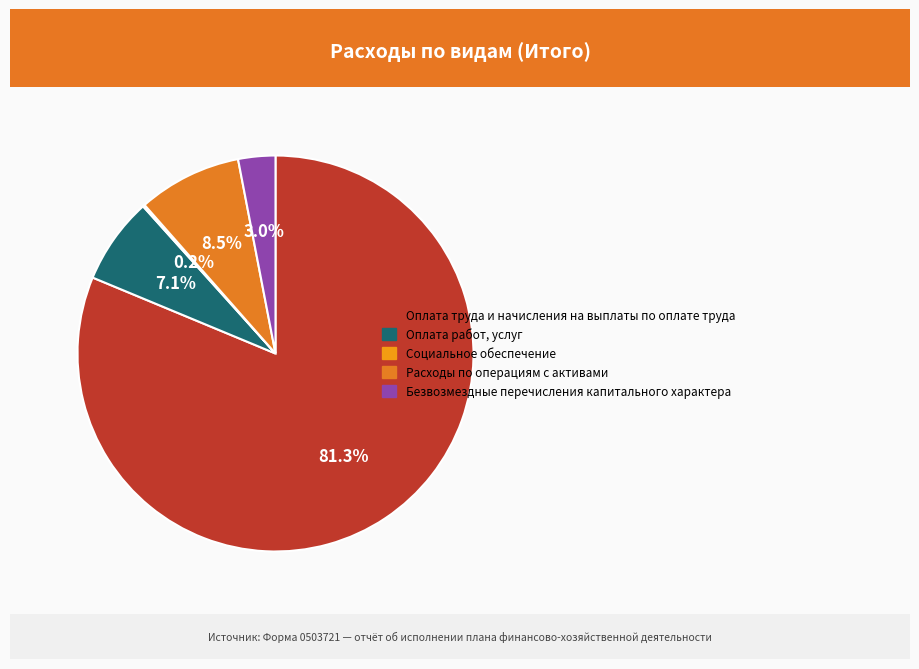

True or false: Безвозмездные перечисления капитального характера accounts for 1% of the total.

False